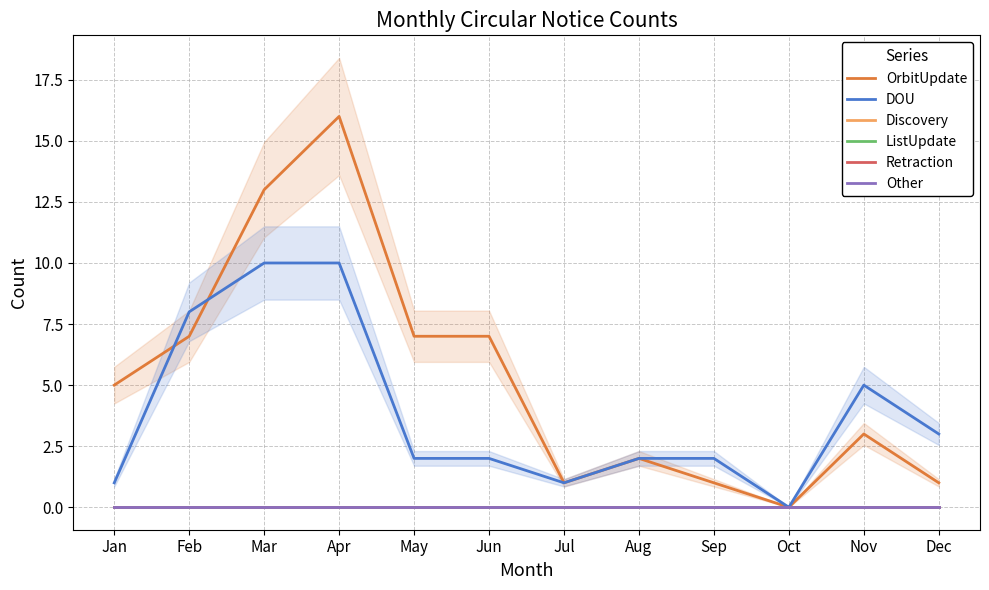

At which category does DOU reach its first local peak?

Nov